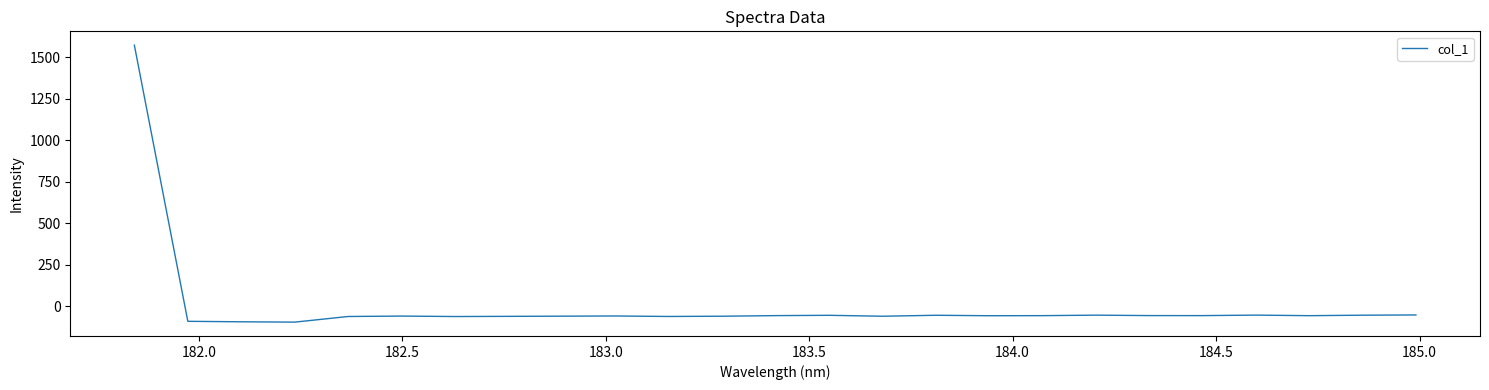

How many positive values are there?

1